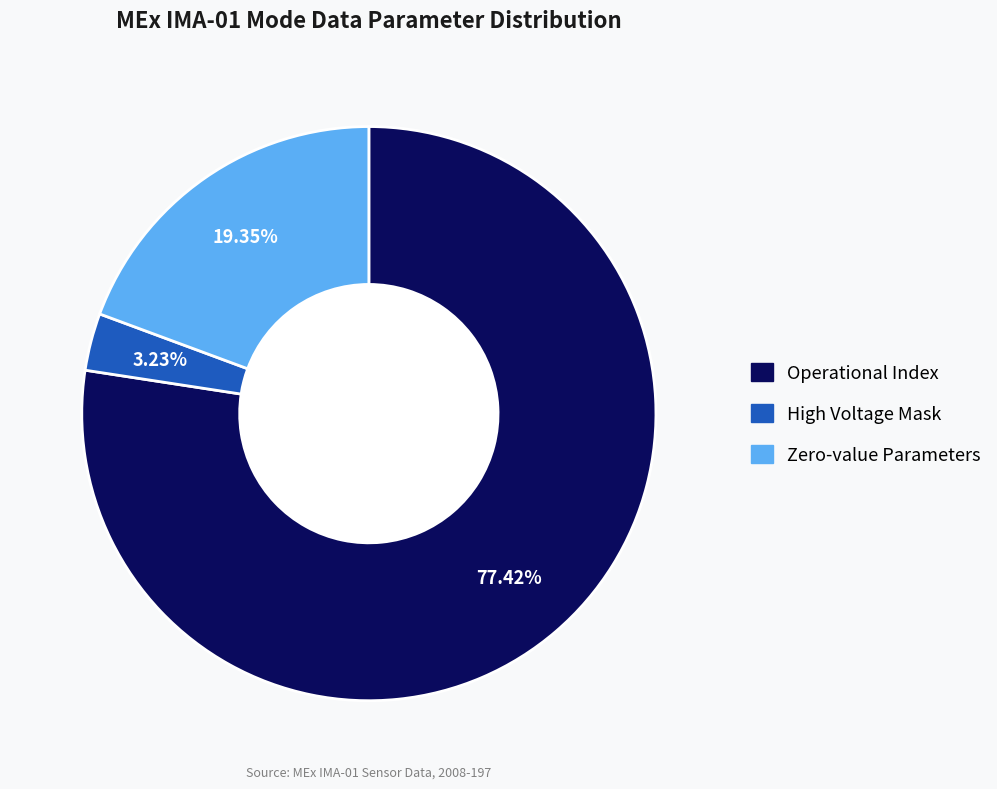

Does any single category account for the majority?

Yes